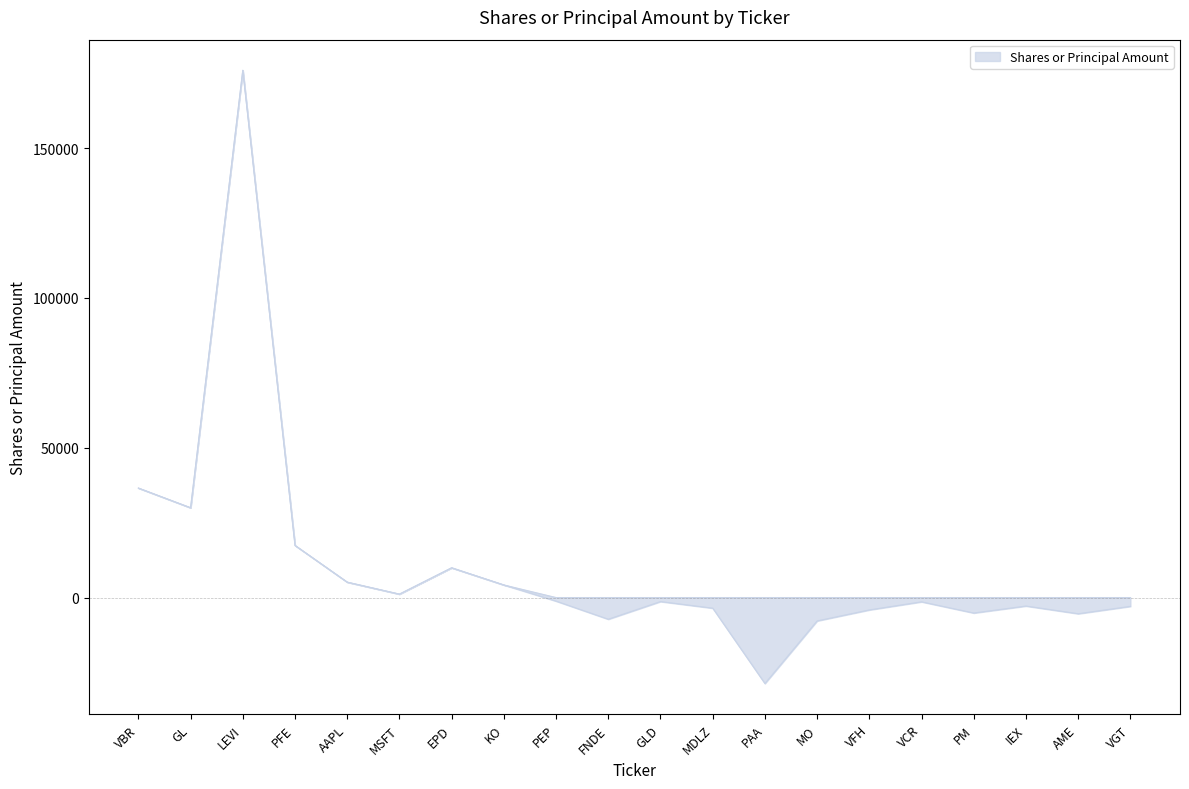

What is the highest value of the upper series?

175980